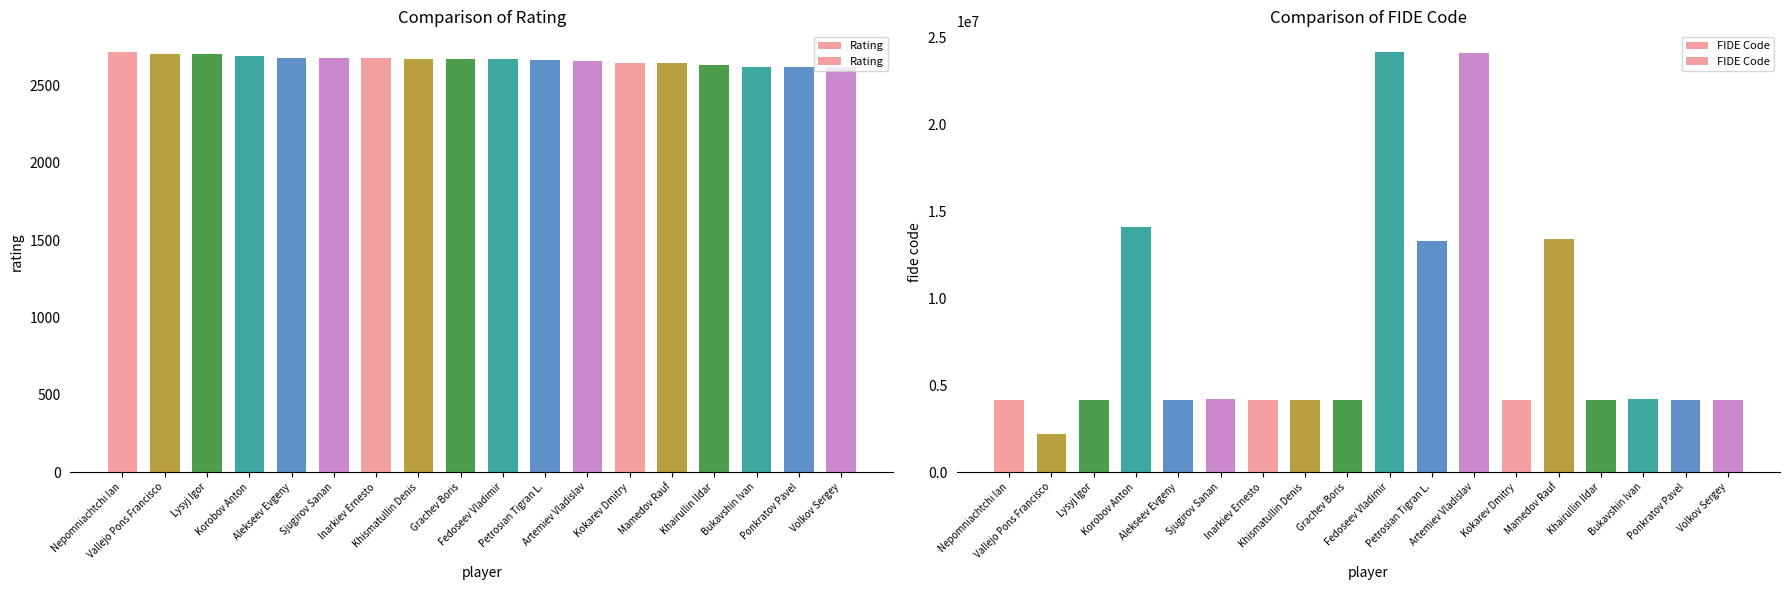

What is the label of the 1st bar from the right?

Volkov Sergey